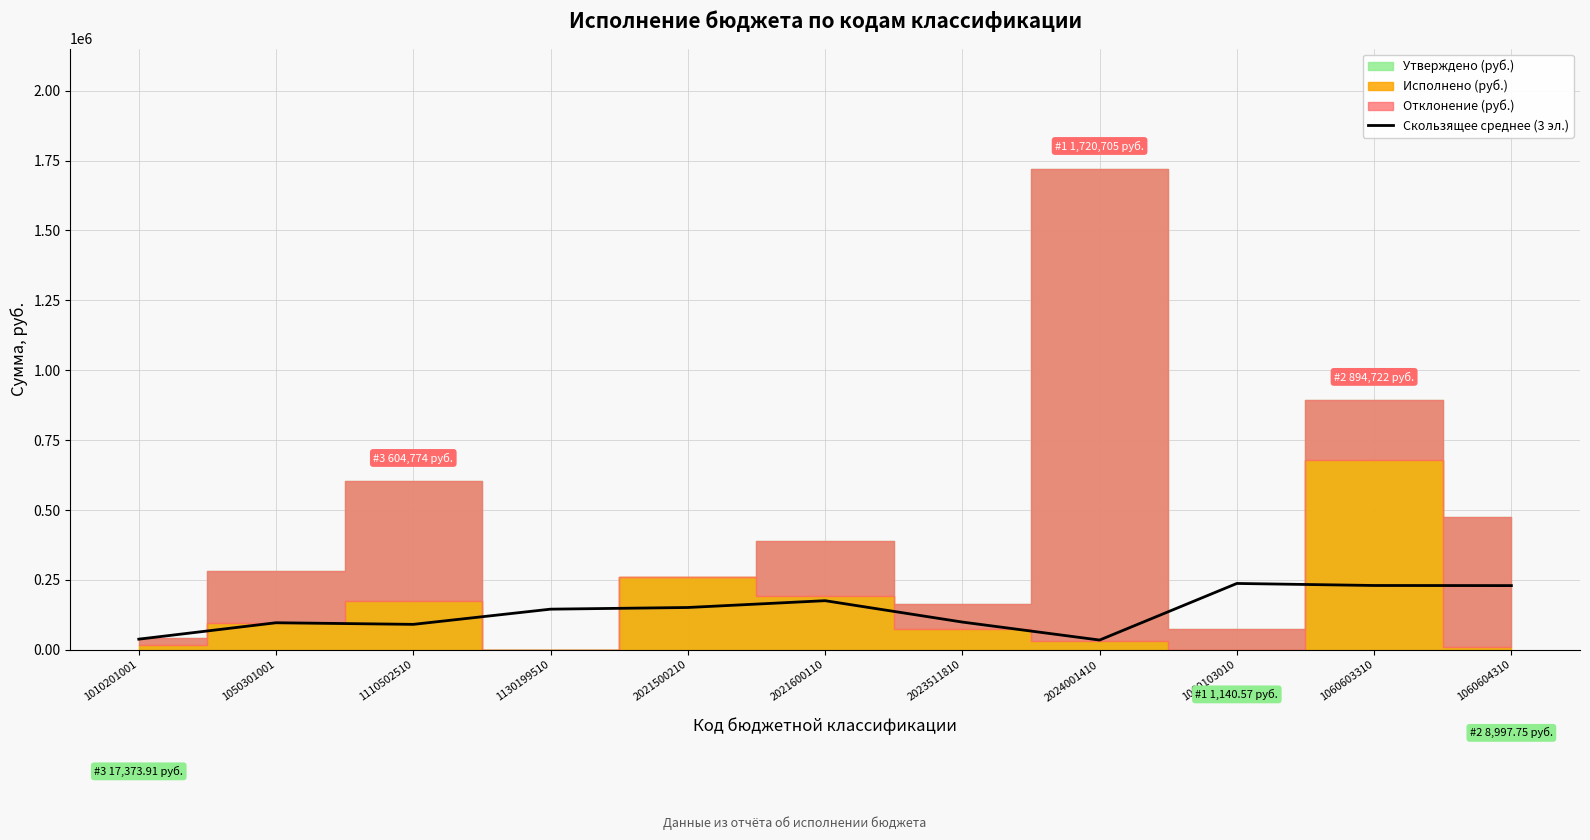

What is the label of the 10th point from the right?

1050301001